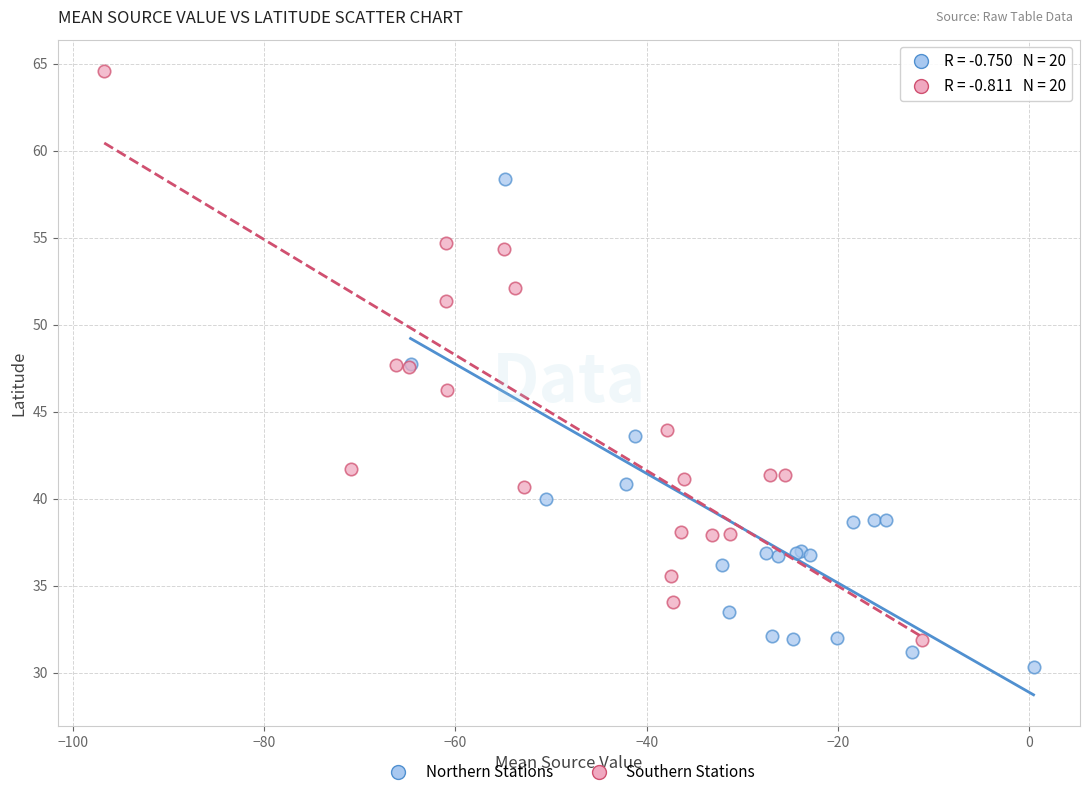

Which series has the largest Y range (max minus min)?

Southern Stations